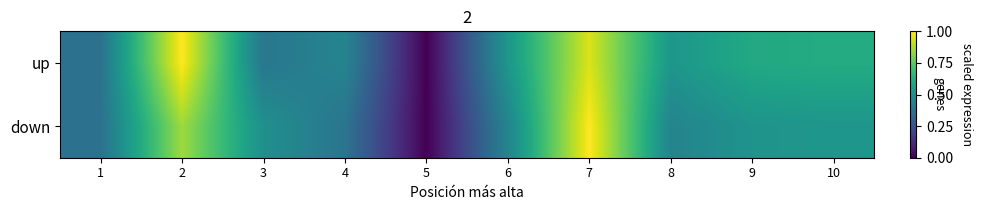

List the series in order of their peak value, lowest first.

up, down